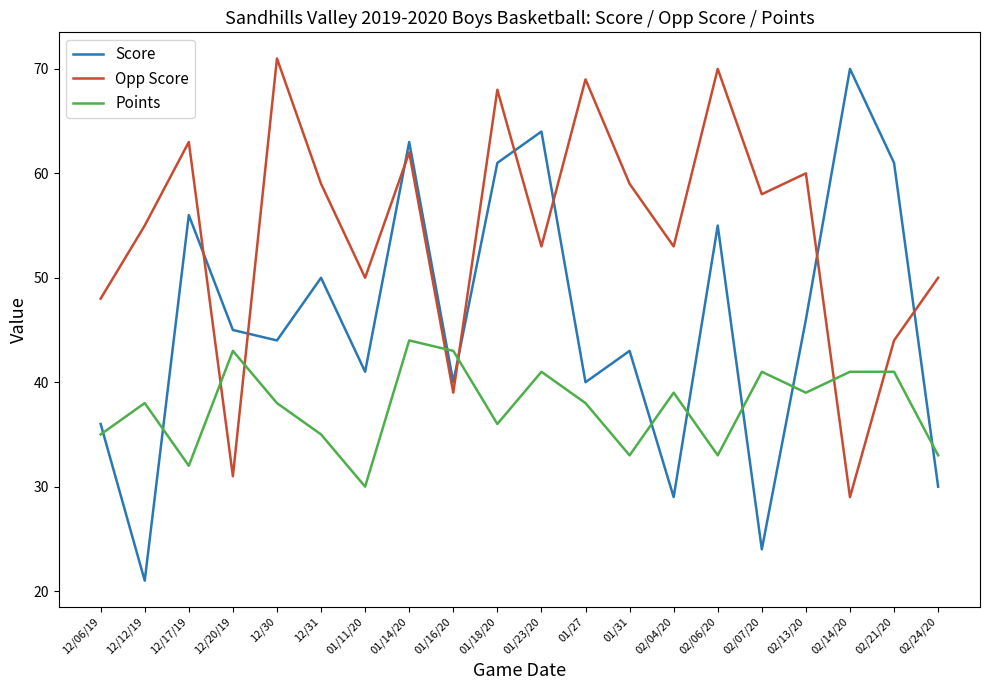

Which category has the lowest value in the Score series?

12/12/19